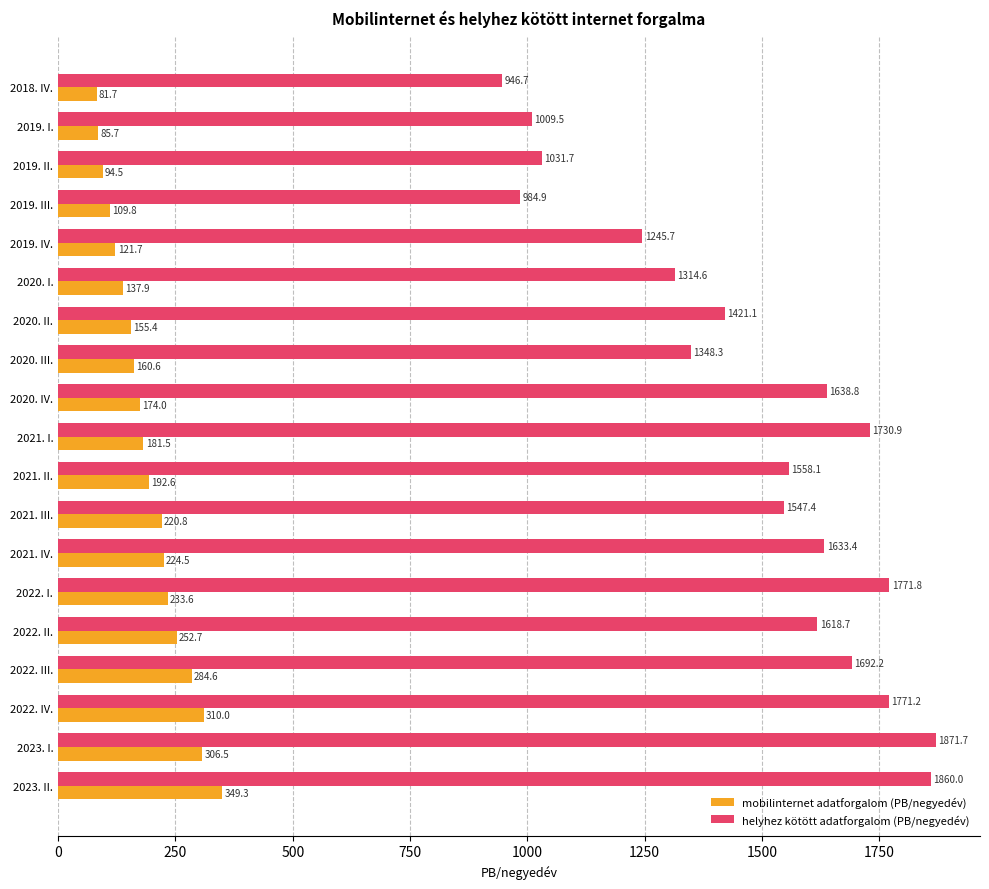

Between 2019. IV. and 2021. I., which series saw the biggest shift?

helyhez kötött adatforgalom (PB/negyedév)